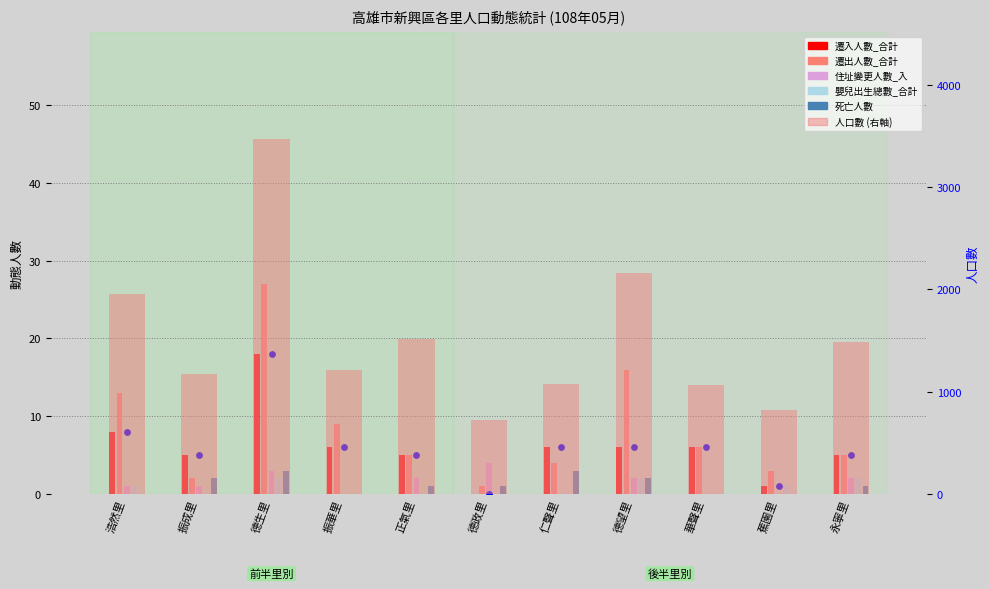

Which series has the largest Y range (max minus min)?

人口數